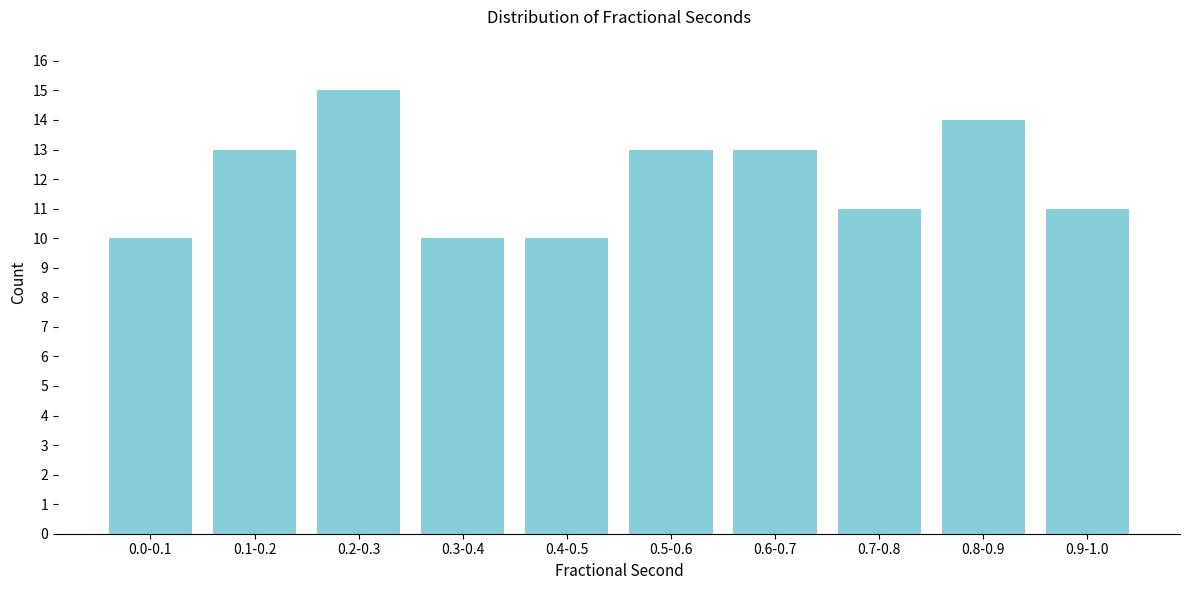

Reading left to right, what are all the values shown in this chart?

0.0-0.1=10	0.1-0.2=13	0.2-0.3=15	0.3-0.4=10	0.4-0.5=10	0.5-0.6=13	0.6-0.7=13	0.7-0.8=11	0.8-0.9=14	0.9-1.0=11